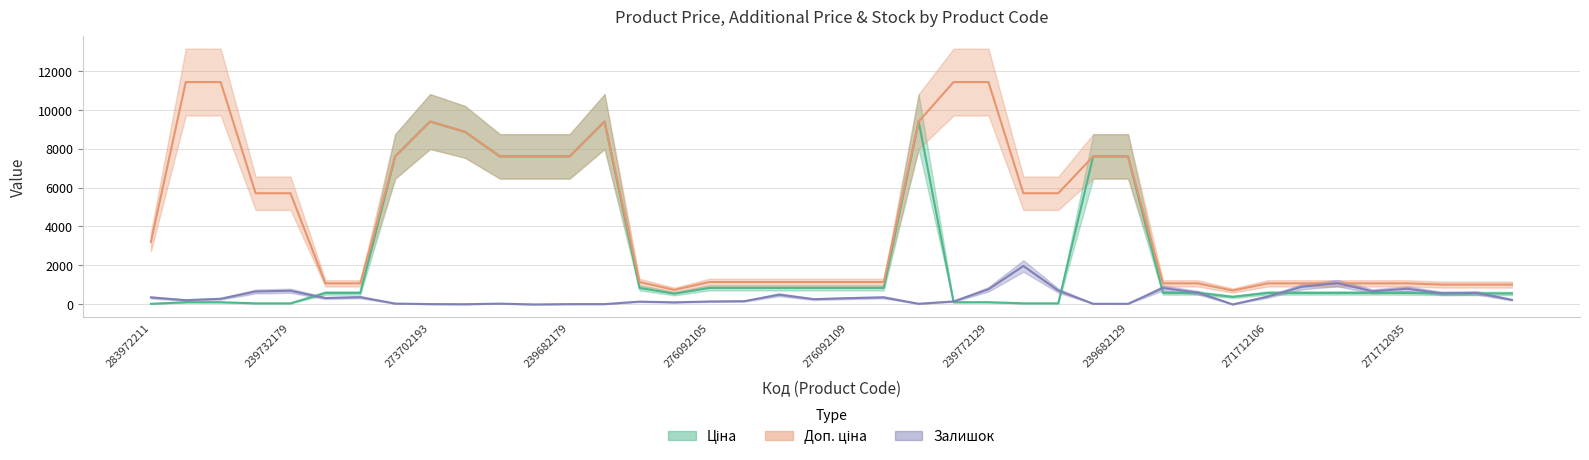

How many distinct data groups are displayed?

3